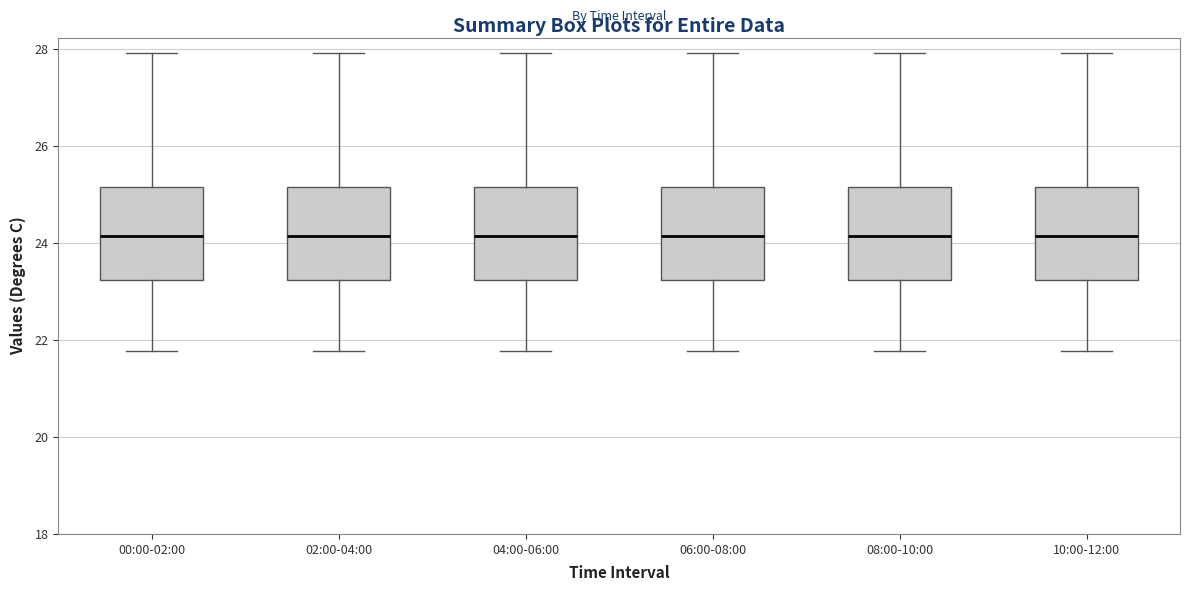

Reading left to right, read every box against the y-axis: the position of its median line, the range the box covers, and the ends of its whiskers. The values are not printed on the chart, so give them approximately, as read against the axis.

00:00-02:00: median 24.2, box 23.2 to 25.2, whiskers 21.8 to 28.0
02:00-04:00: median 24.2, box 23.2 to 25.2, whiskers 21.8 to 28.0
04:00-06:00: median 24.2, box 23.2 to 25.2, whiskers 21.8 to 28.0
06:00-08:00: median 24.2, box 23.2 to 25.2, whiskers 21.8 to 28.0
08:00-10:00: median 24.2, box 23.2 to 25.2, whiskers 21.8 to 28.0
10:00-12:00: median 24.2, box 23.2 to 25.2, whiskers 21.8 to 28.0